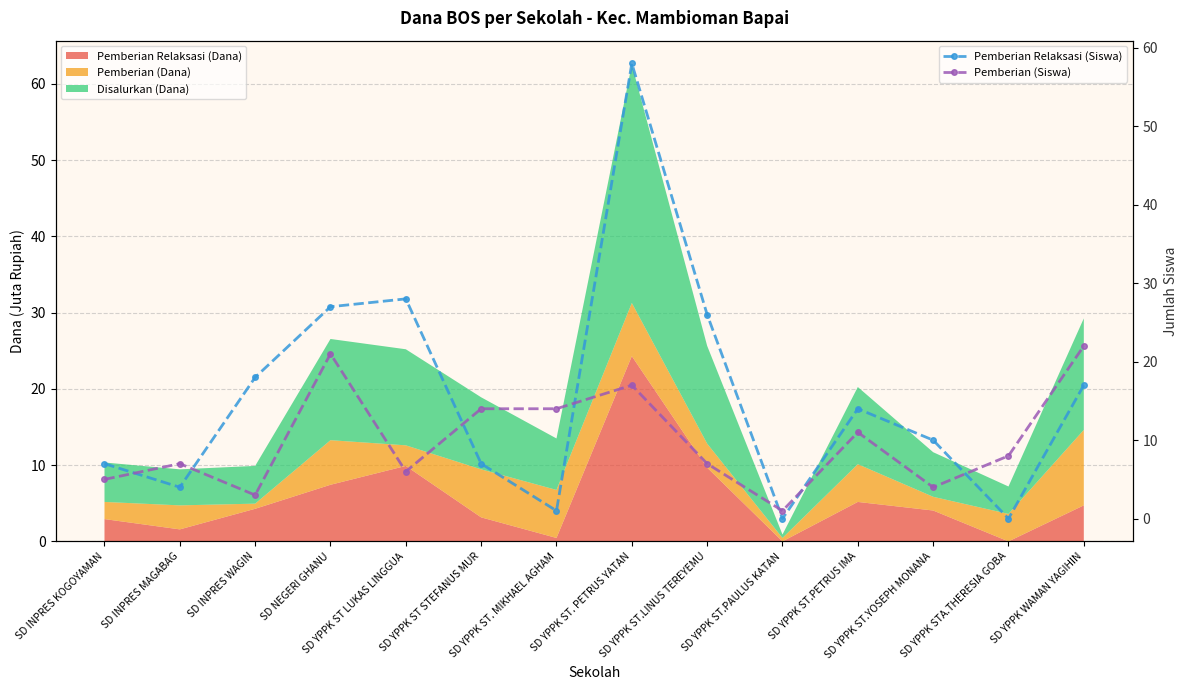

Between SD INPRES WAGIN and SD YPPK ST.PAULUS KATAN, which series saw the biggest shift?

Pemberian Relaksasi (Siswa)